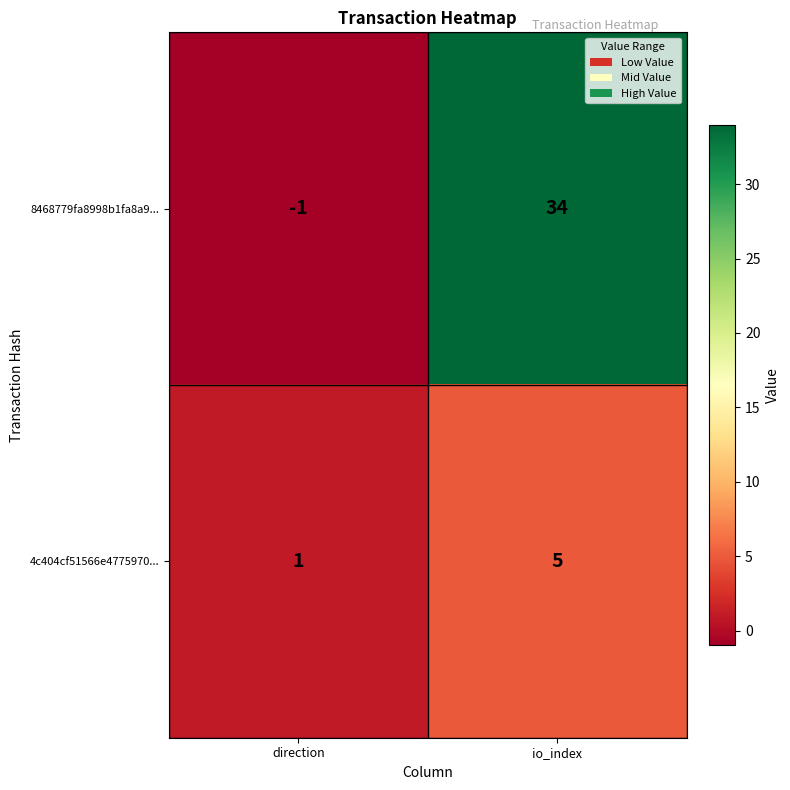

Which category has the lowest value across all series?

direction